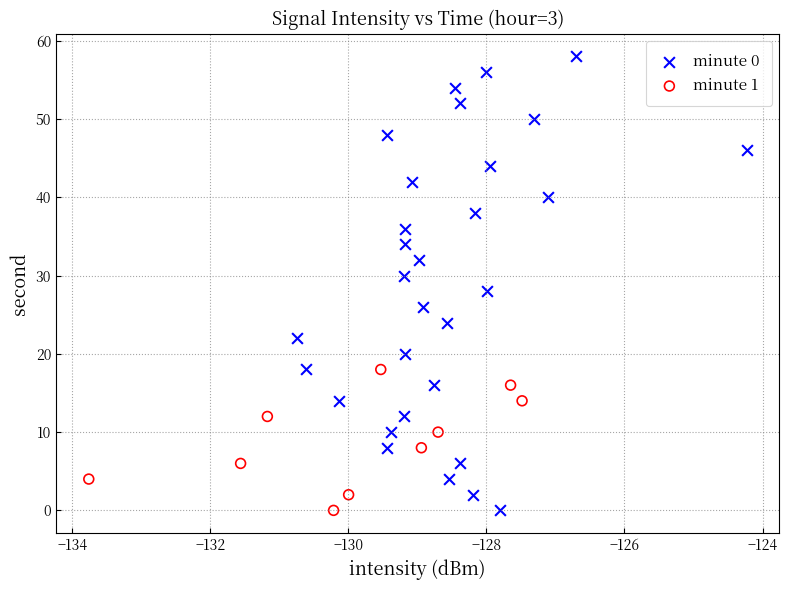

Which series reaches the maximum Y coordinate?

minute 0